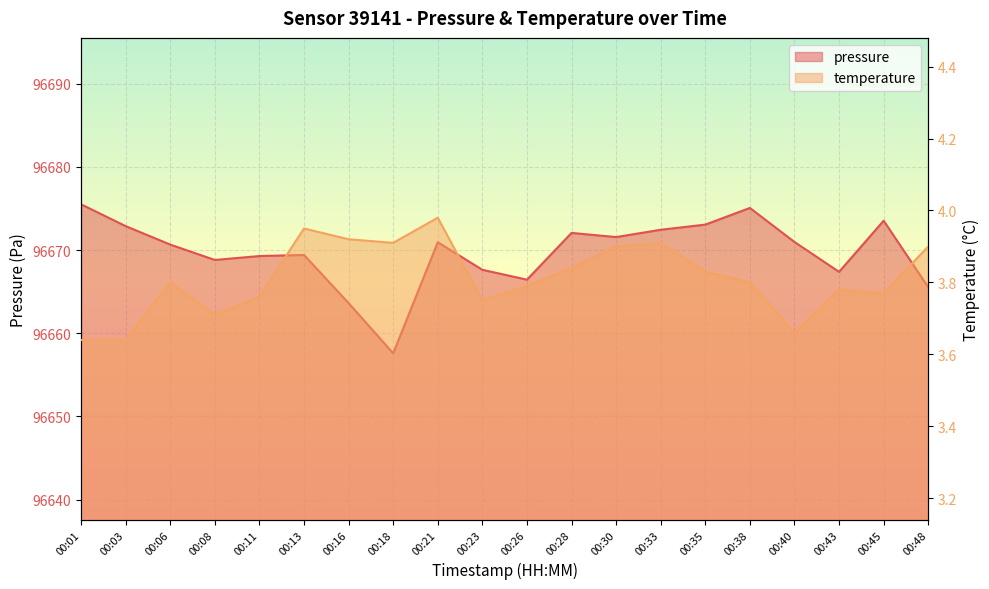

Which category has the highest value in the temperature series?

00:21